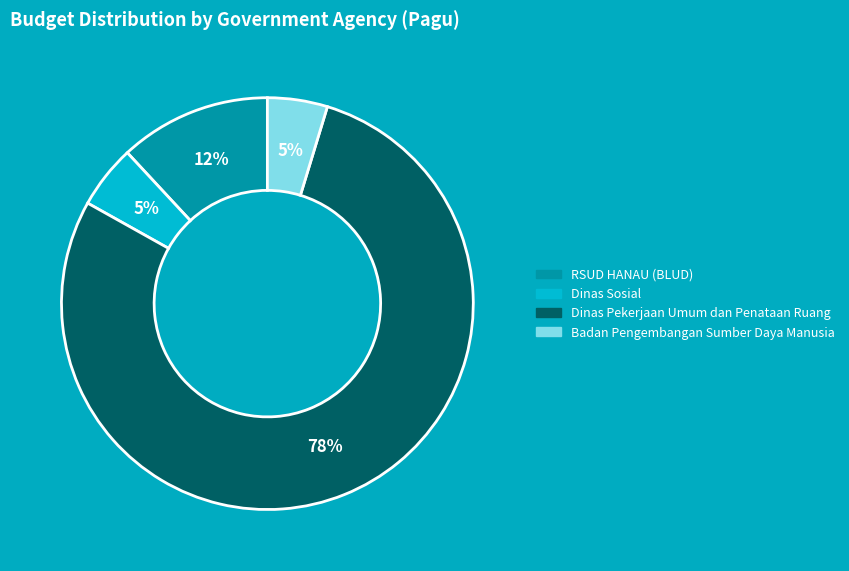

To the nearest percent, what is the average slice percentage?

25%